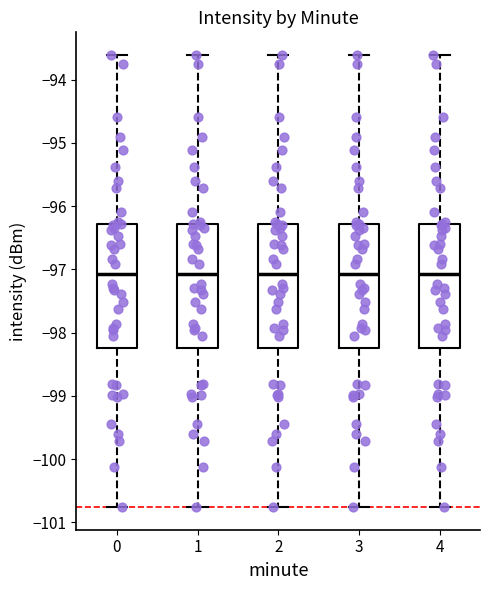

Reading left to right, transcribe this box plot: for each box, give where its median line is, the range the box spans, and where its two whiskers end, as read against the y-axis. The values are not printed on the chart, so give them approximately, as read against the axis.

0: median -97.1, box -98.2 to -96.3, whiskers -100.8 to -93.6
1: median -97.1, box -98.2 to -96.3, whiskers -100.8 to -93.6
2: median -97.1, box -98.2 to -96.3, whiskers -100.8 to -93.6
3: median -97.1, box -98.2 to -96.3, whiskers -100.8 to -93.6
4: median -97.1, box -98.2 to -96.3, whiskers -100.8 to -93.6